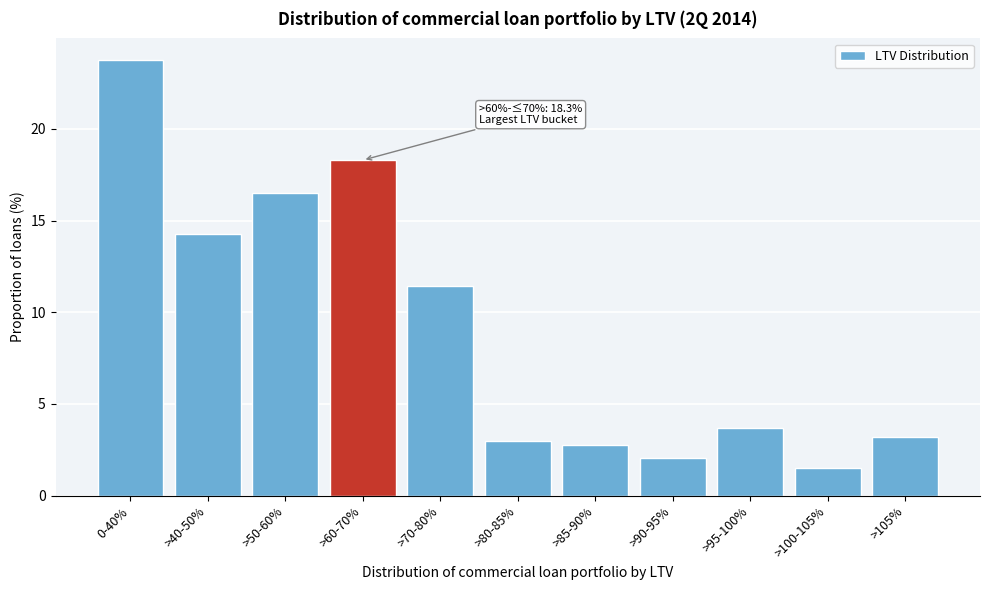

Reading left to right, what are all the values shown in this chart?

23.7	14.3	16.5	18.3	11.4	3.0	2.8	2.0	3.7	1.5	3.2